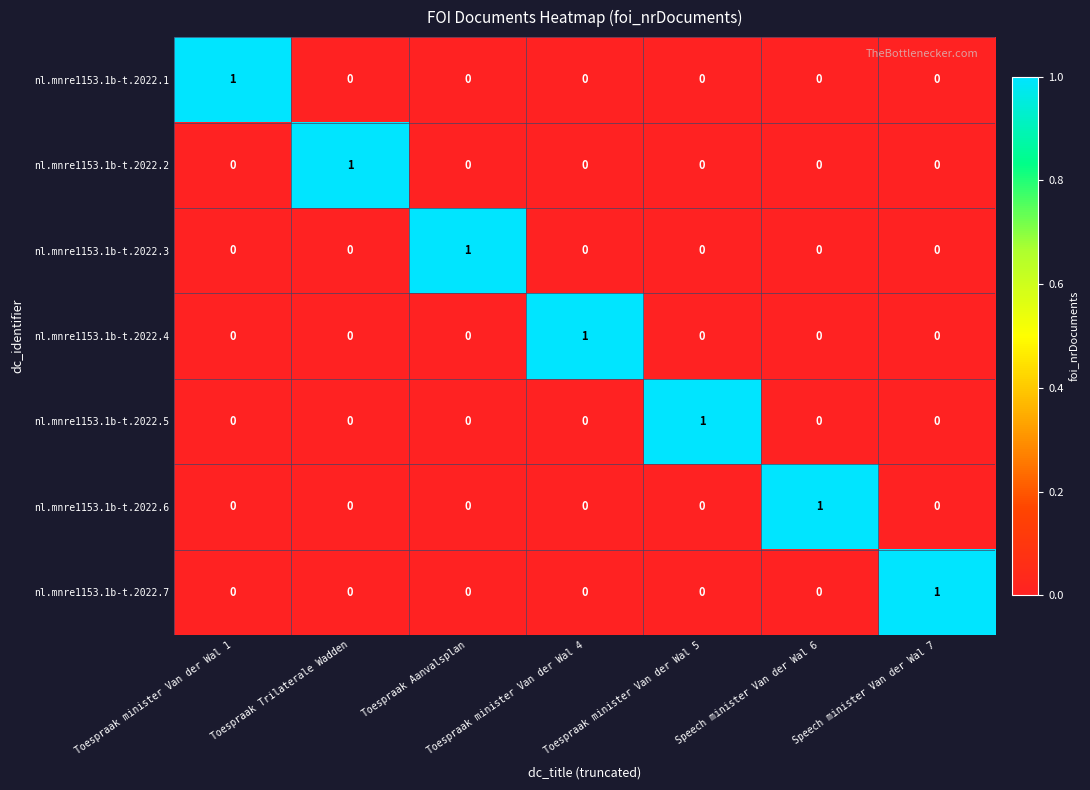

How many nl.mnre1153.1b-t.2022.3 values are between 0 and 1?

7